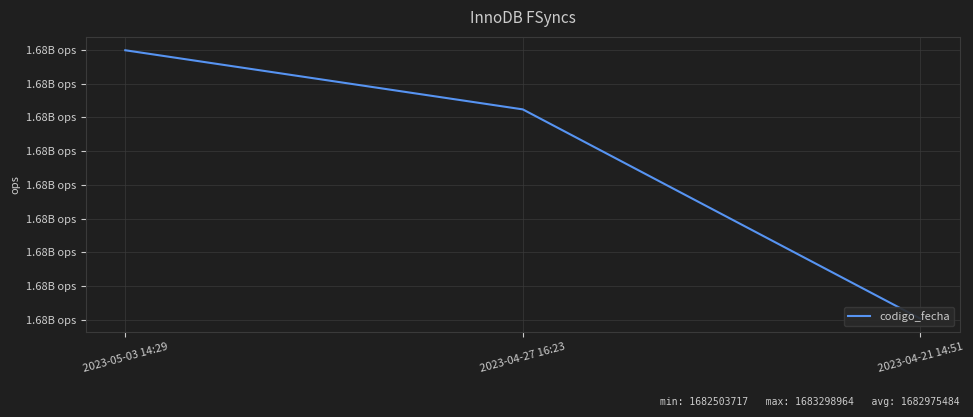

What is the change in value from 2023-05-03 14:29 to 2023-04-27 16:23?

-175192